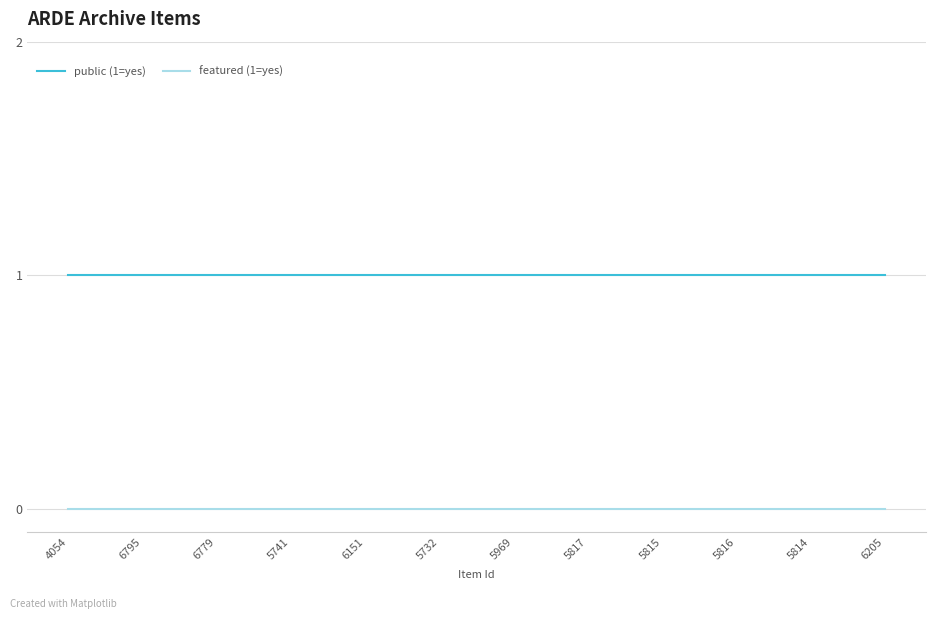

At how many categories does at least one series exceed 0?

12